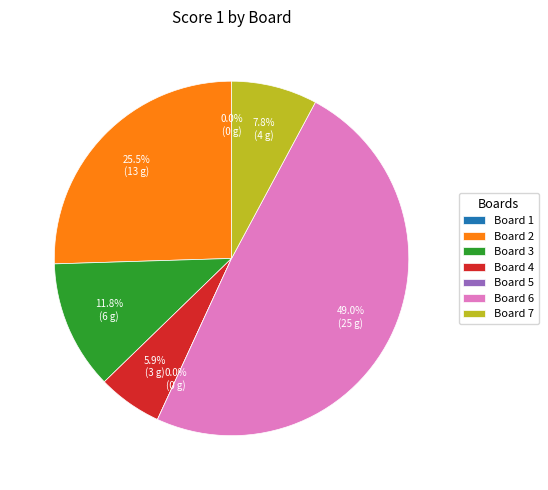

What percentage is the Board 7 slice, to the nearest percent?

8%